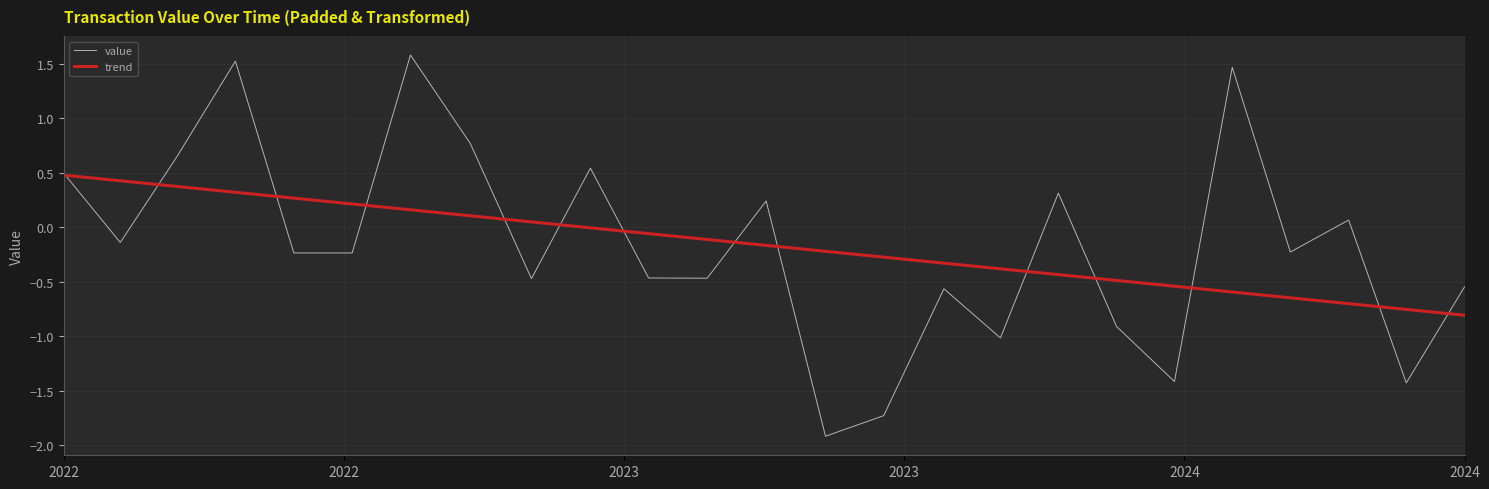

Rank the series by their maximum value, from highest to lowest.

value, trend